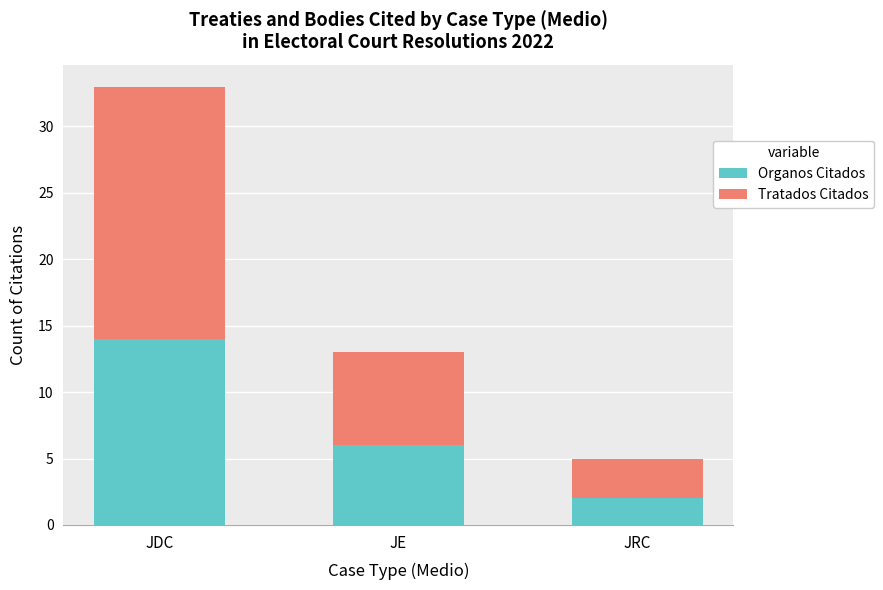

Where is Organos Citados nearest to the value 8?

JE